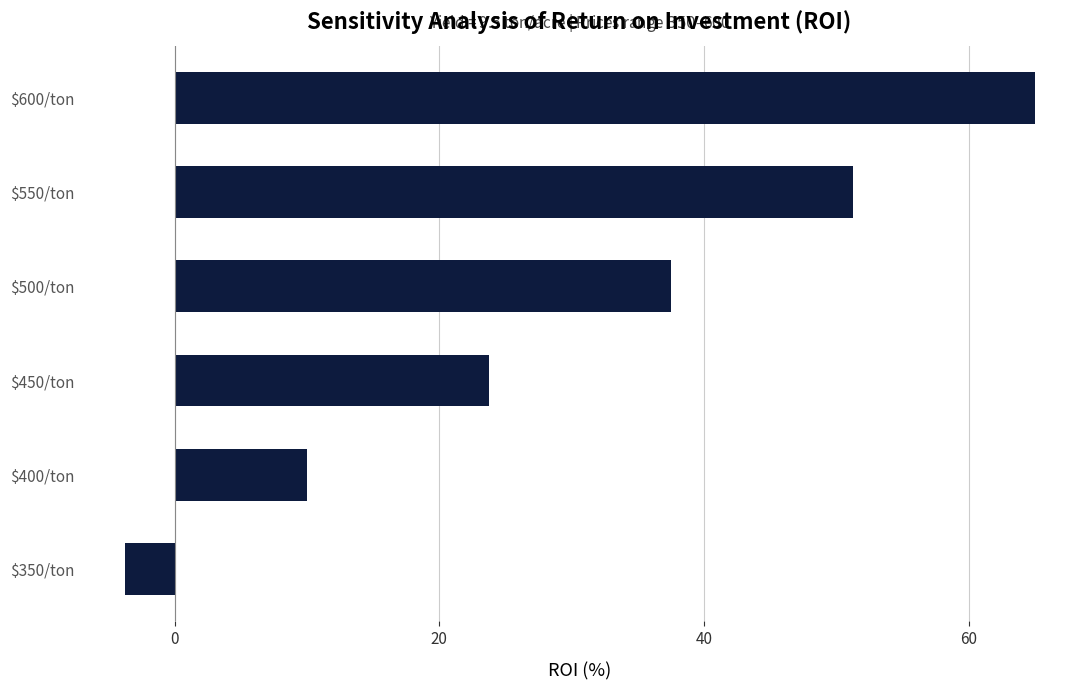

Which label corresponds to the largest value in the chart?

$600/ton